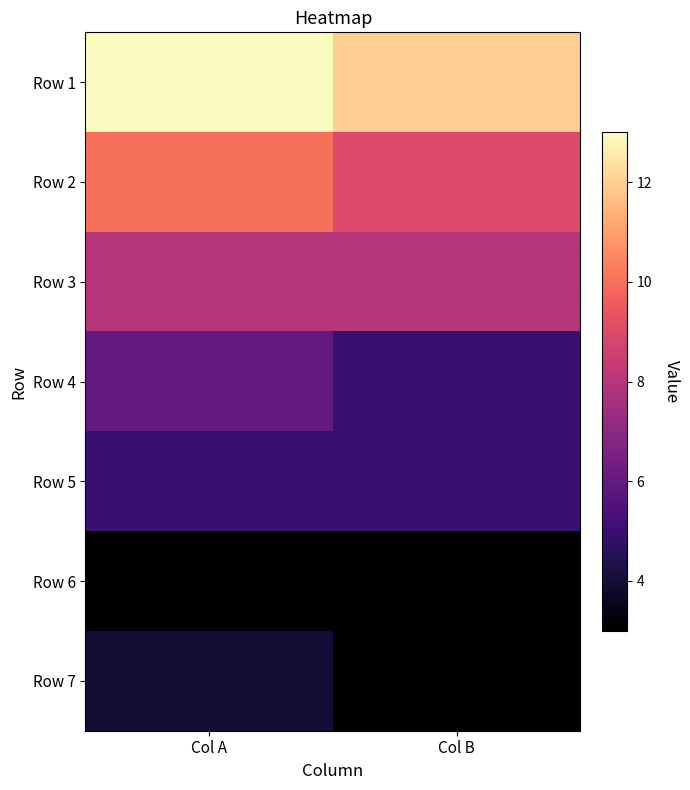

Reading right to left, extract all data points from this chart.

Row 1: Col B=12	Col A=13
Row 2: Col B=9	Col A=10
Row 3: Col B=8	Col A=8
Row 4: Col B=5	Col A=6
Row 5: Col B=5	Col A=5
Row 6: Col B=3	Col A=3
Row 7: Col B=3	Col A=4